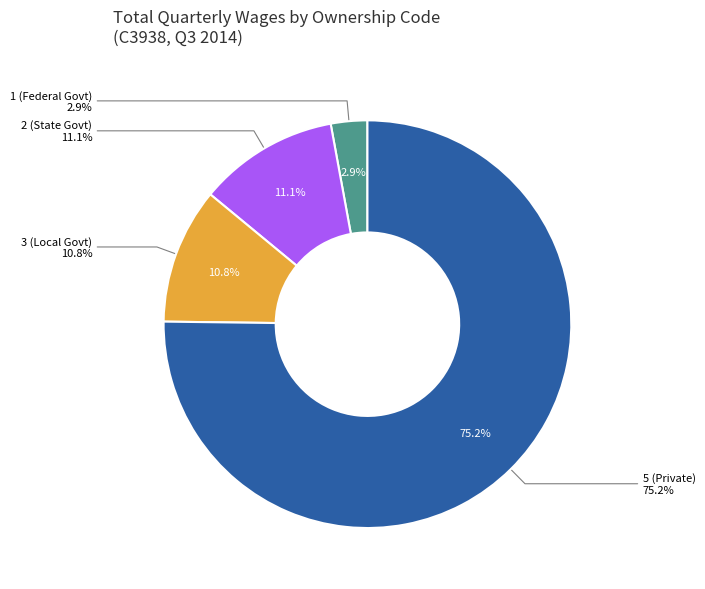

The 3 slice represents 1% of the pie. True or false?

False